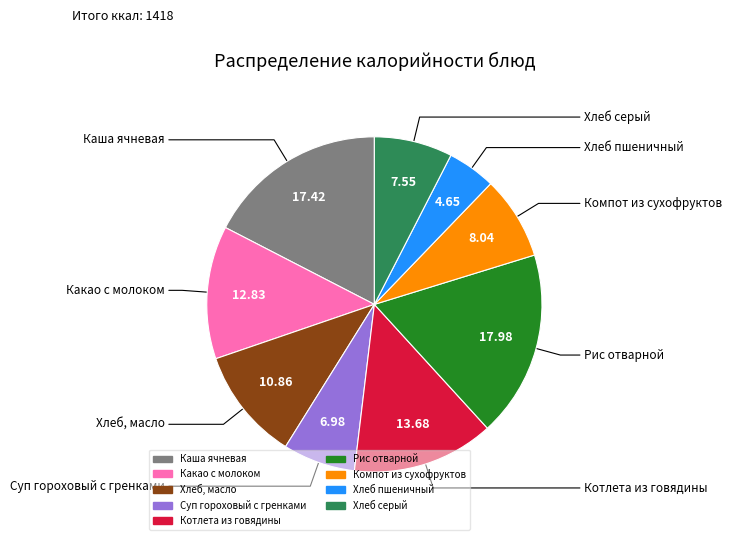

Which has a higher value, Хлеб пшеничный or Хлеб, масло?

Хлеб, масло